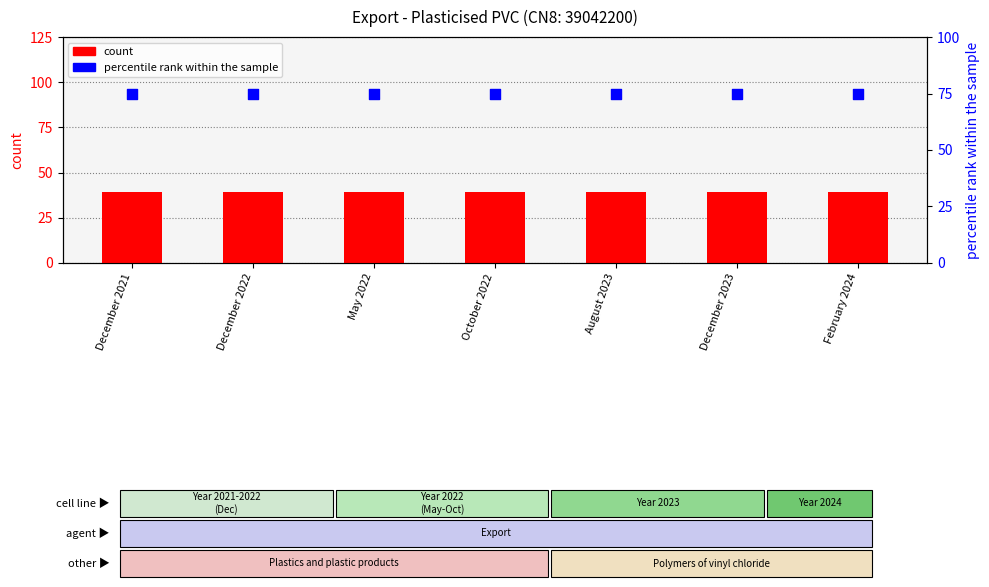

Which series has the largest total across all categories?

percentile rank within the sample